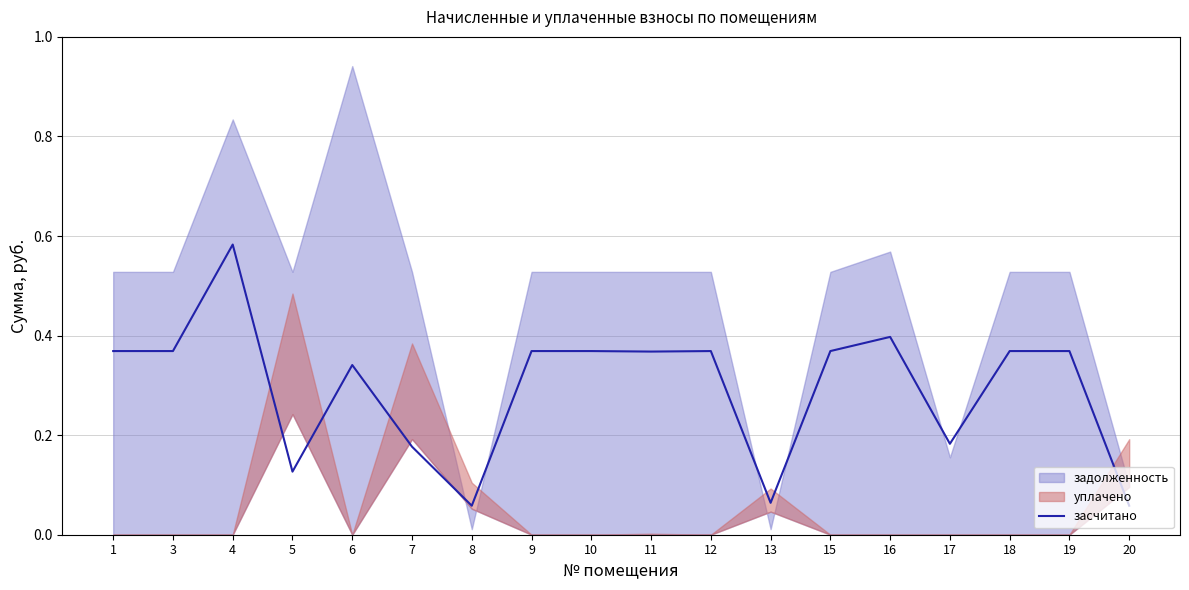

The chart shows a value of 0.4 at 3. True or false?

True